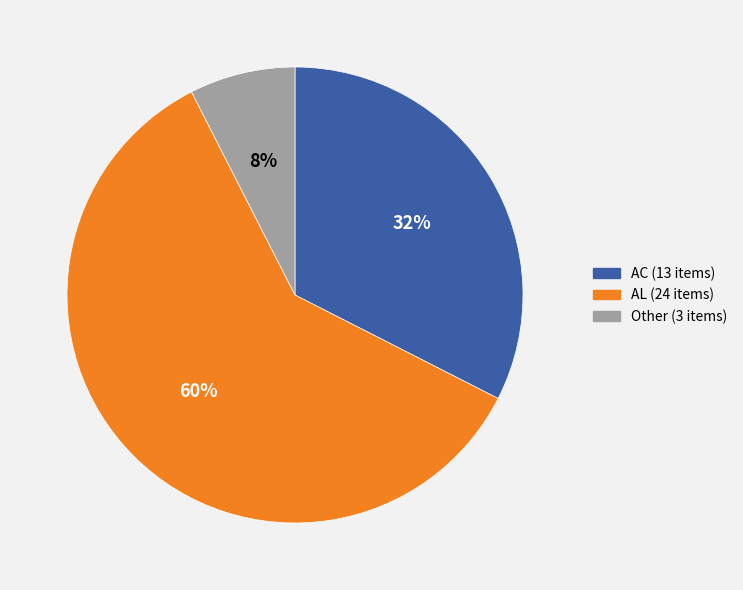

Is there a majority slice in this chart?

Yes